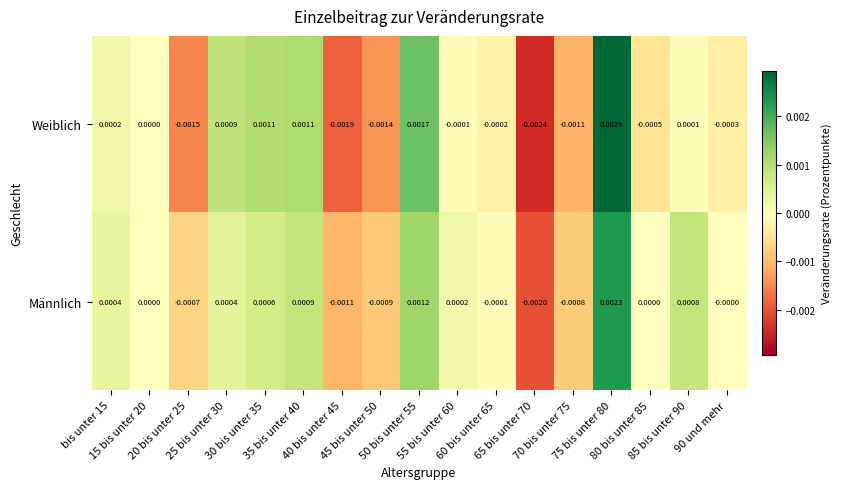

List the series in order of their overall mean, lowest first.

Weiblich, Männlich